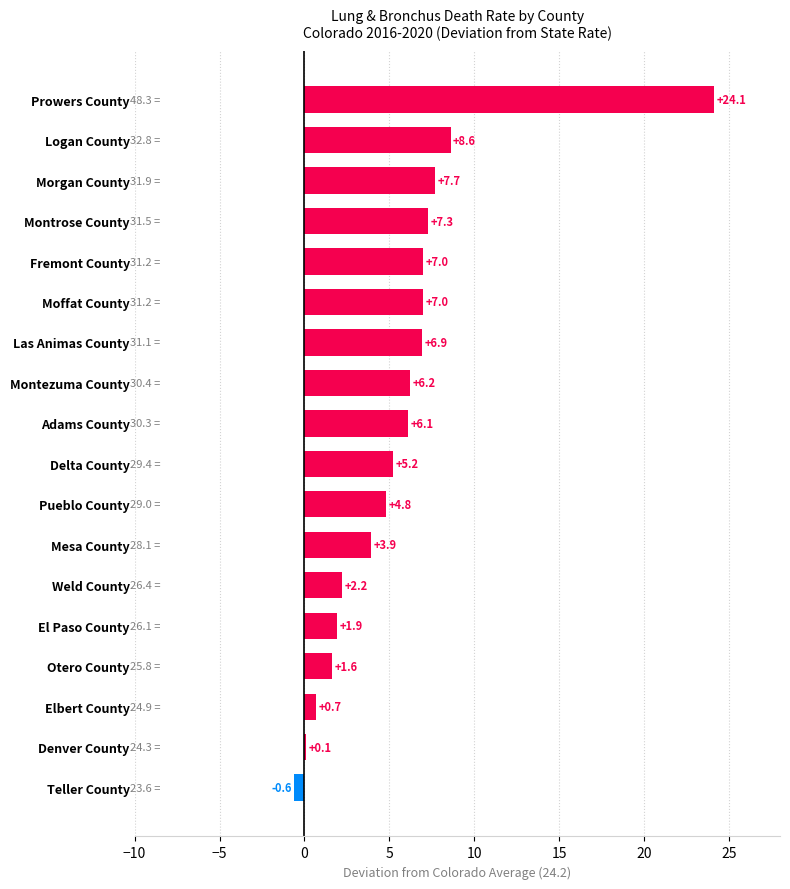

What is the sum of all values?

100.7